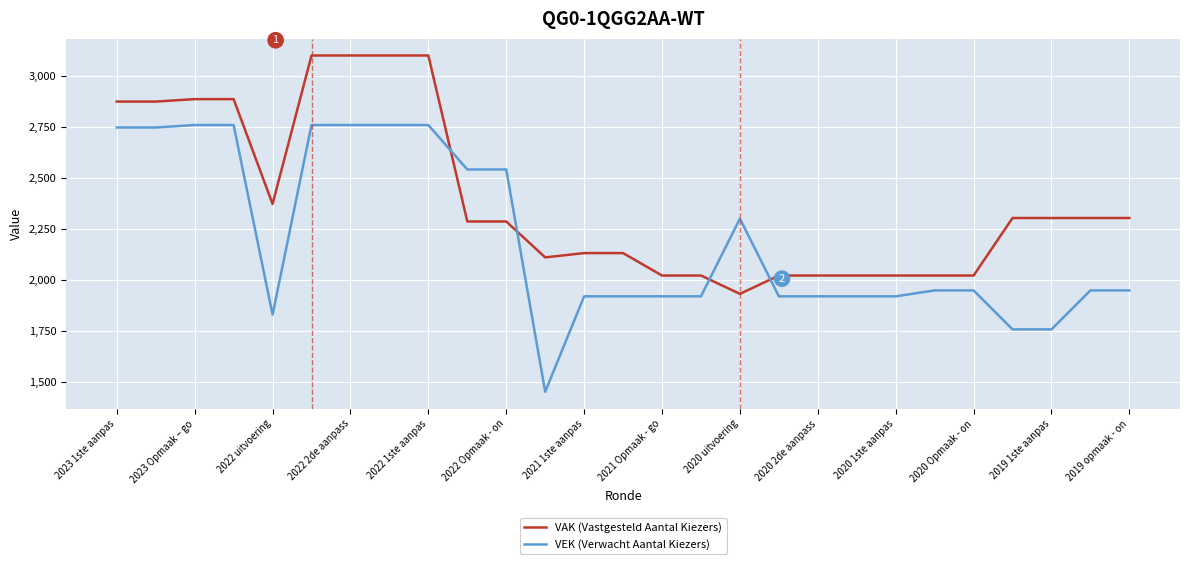

Which series has the widest spread of values?

VEK (Verwacht Aantal Kiezers)